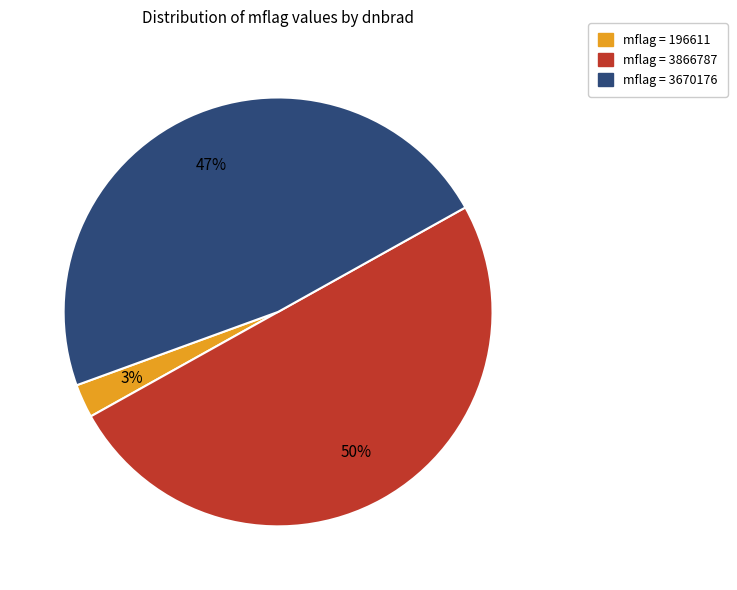

Count the number of slices in the pie.

3